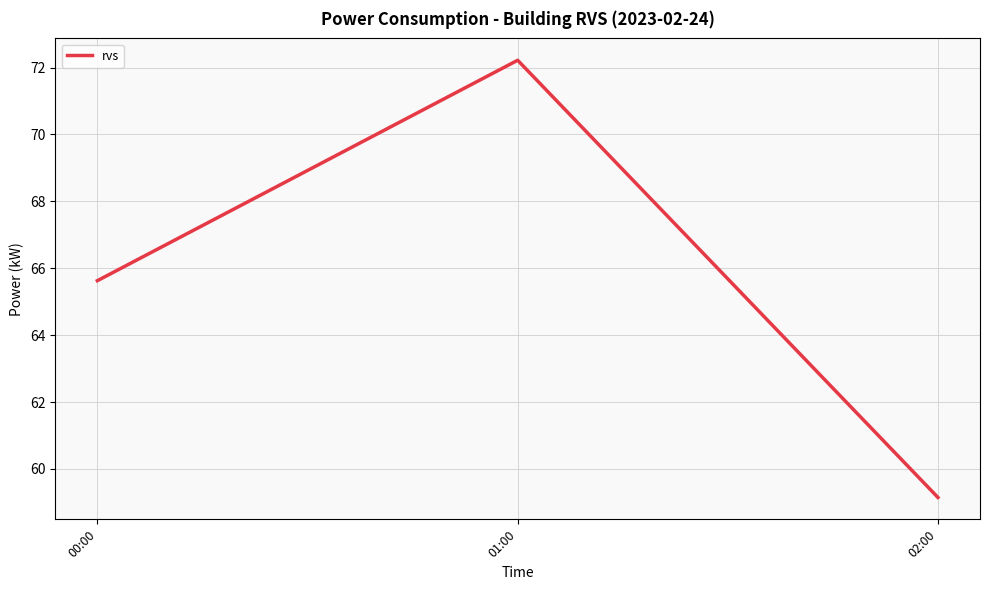

What position from the left is 02:00?

3